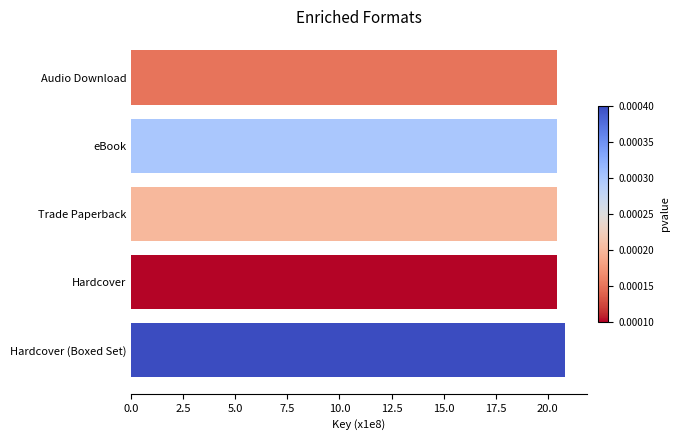

What is the sum of all values?

102.6